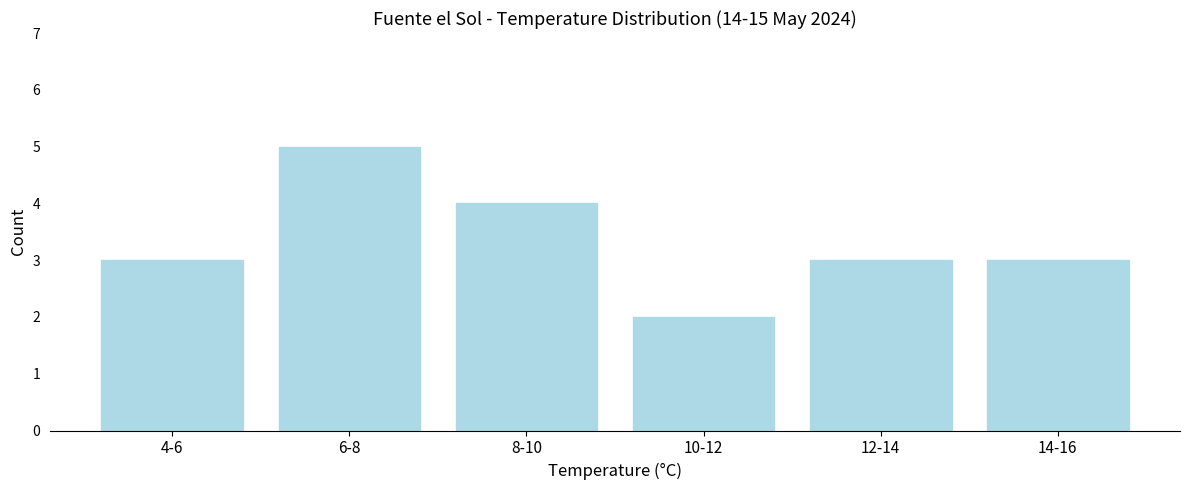

Reading left to right, list all the values displayed in this chart.

3	5	4	2	3	3